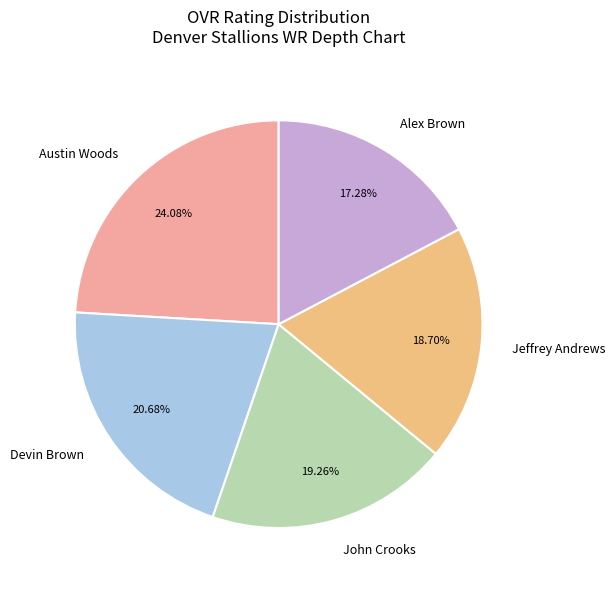

What percentage do Alex Brown and Austin Woods together represent?

41.4%